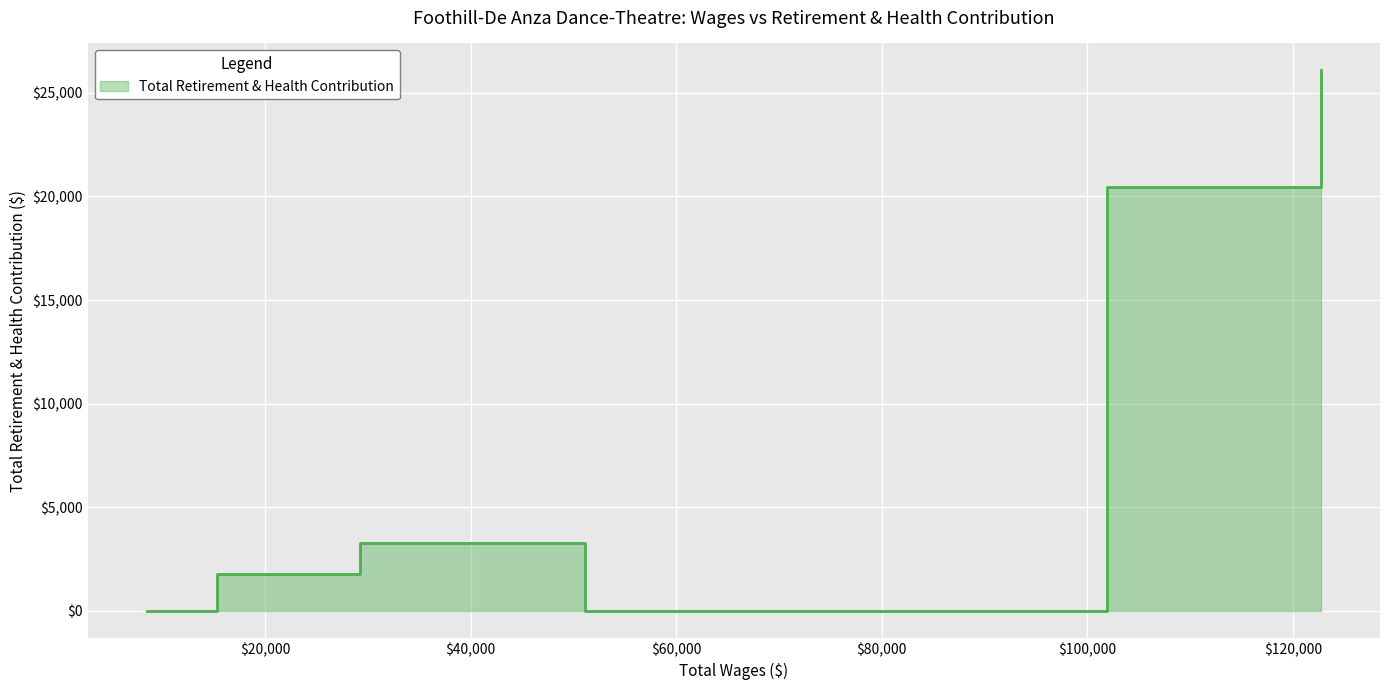

At which label is the value closest to 13040?

101888